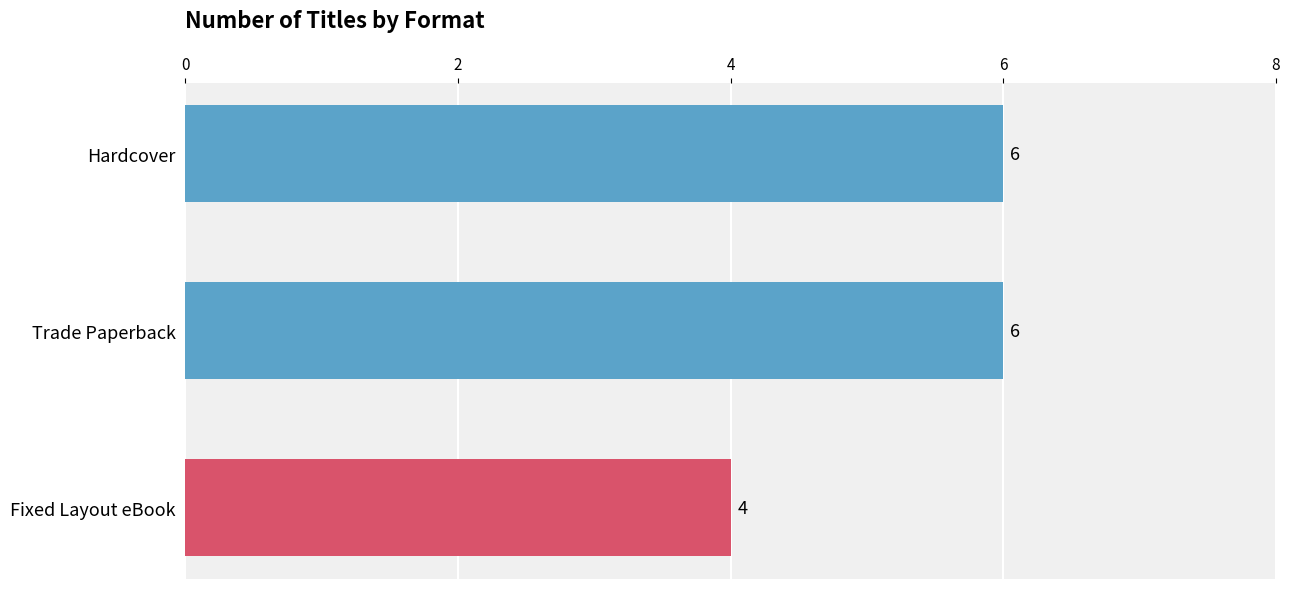

Which label corresponds to the smallest value in the chart?

Fixed Layout eBook